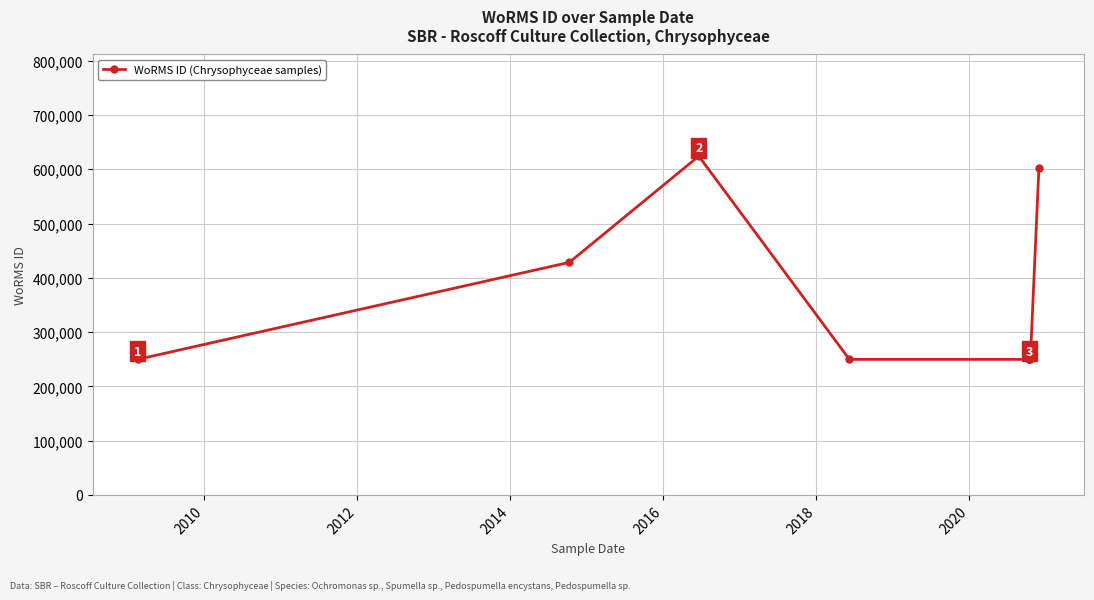

How many lines are shown in the chart?

1